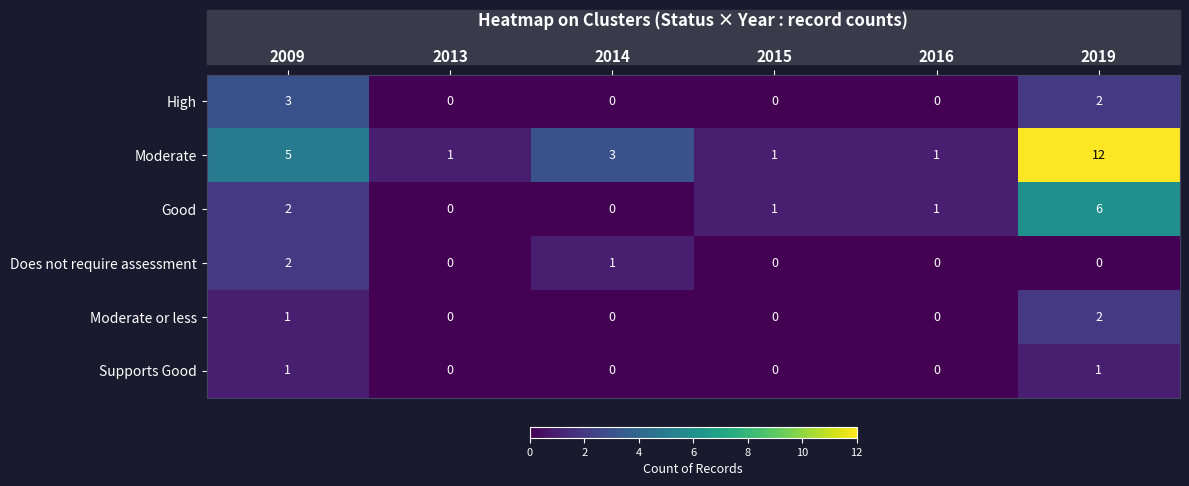

Which series changed the most between 2009 and 2013?

Moderate